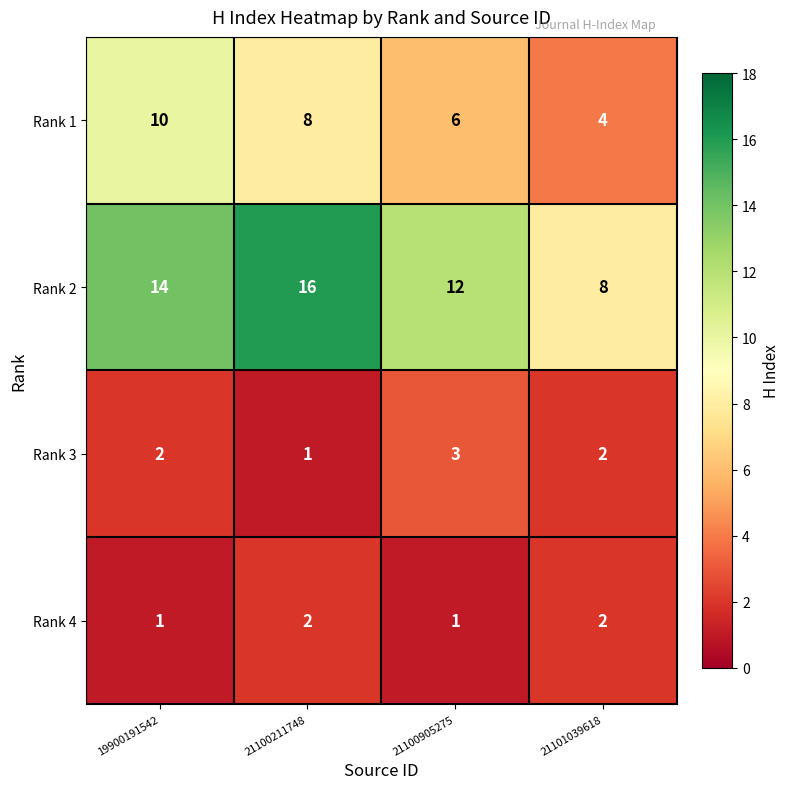

How many data points does each series have?

4